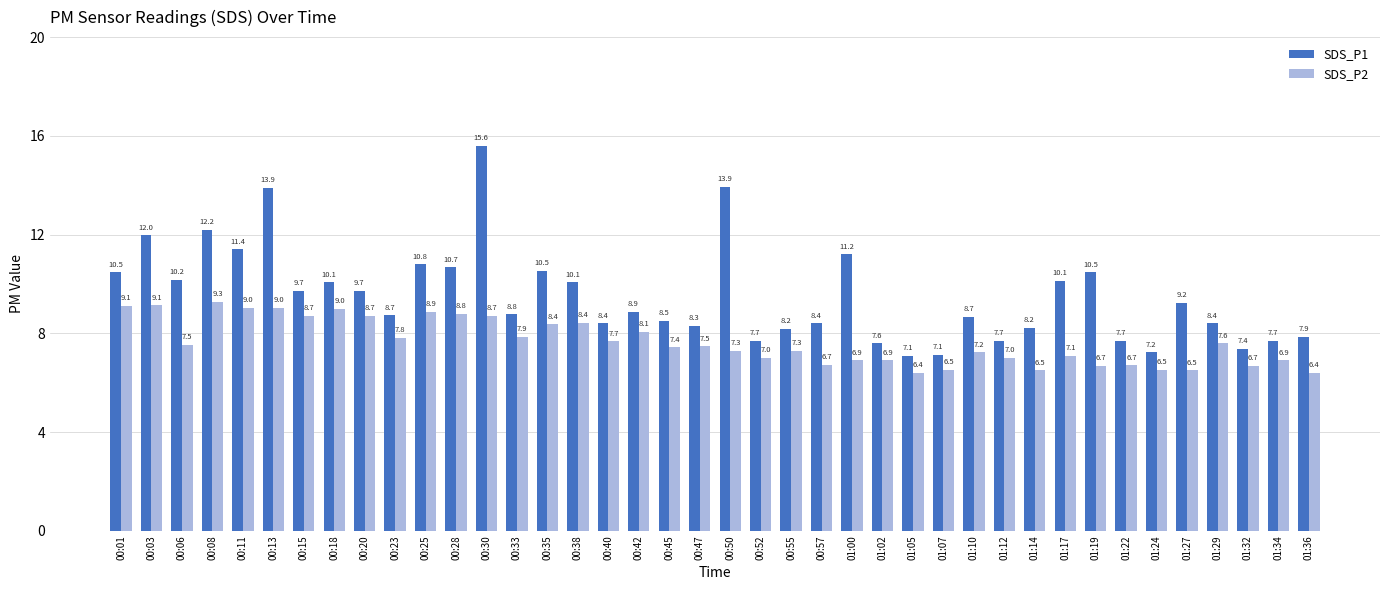

What is the highest value of the SDS_P1 series?

15.6